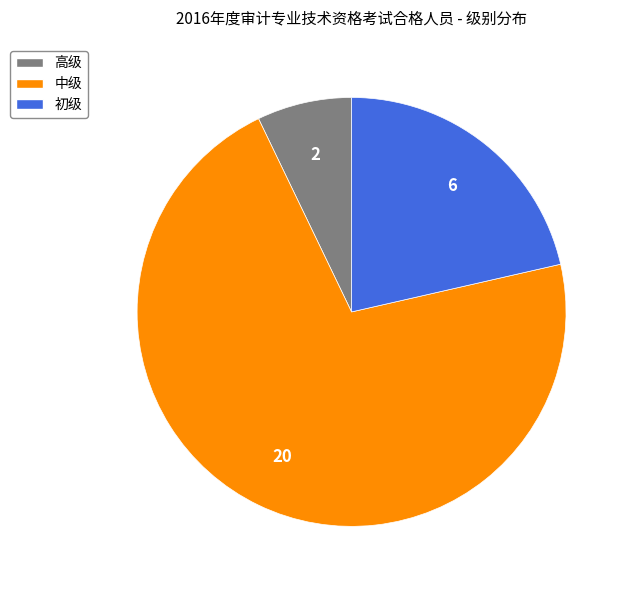

Count the number of slices in the pie.

3